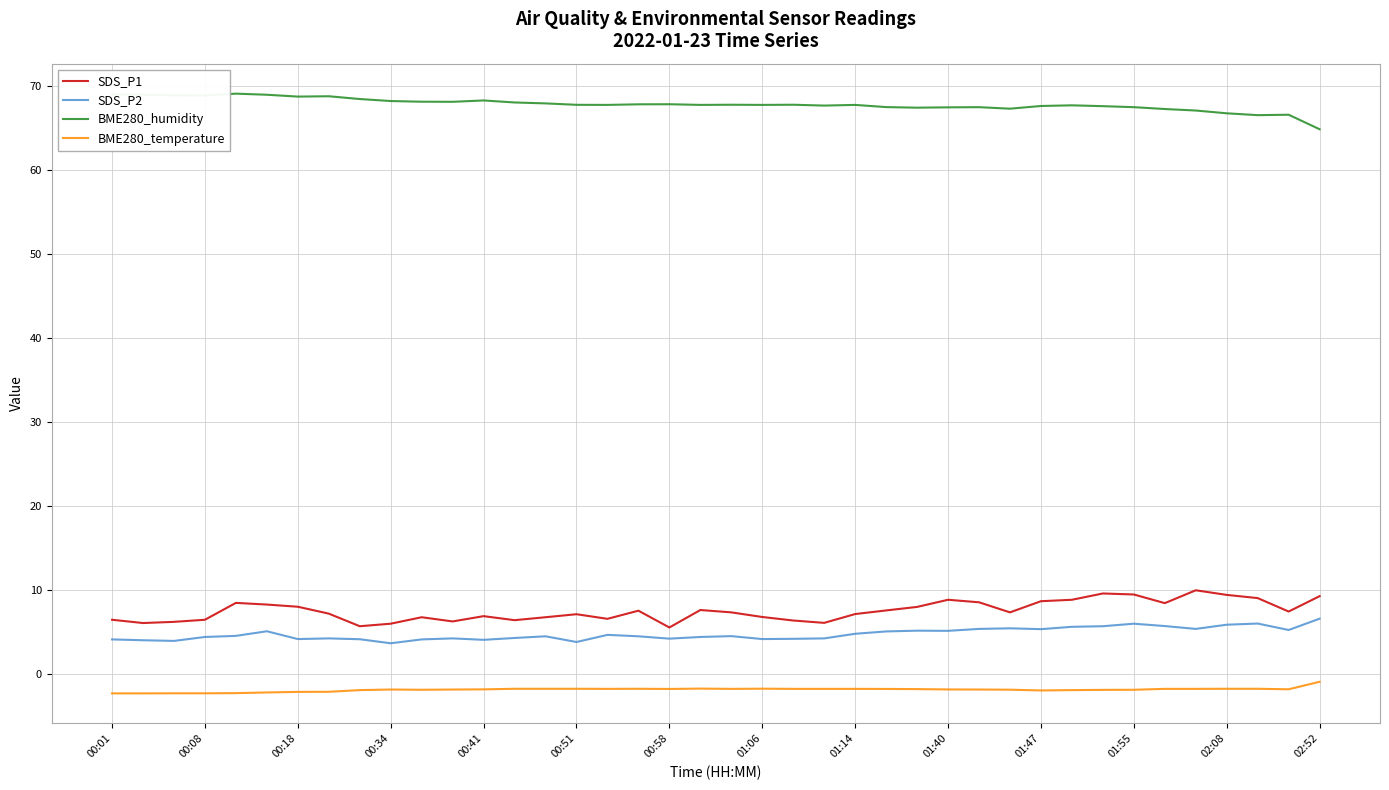

True or false: BME280_humidity and BME280_temperature intersect in this chart.

False